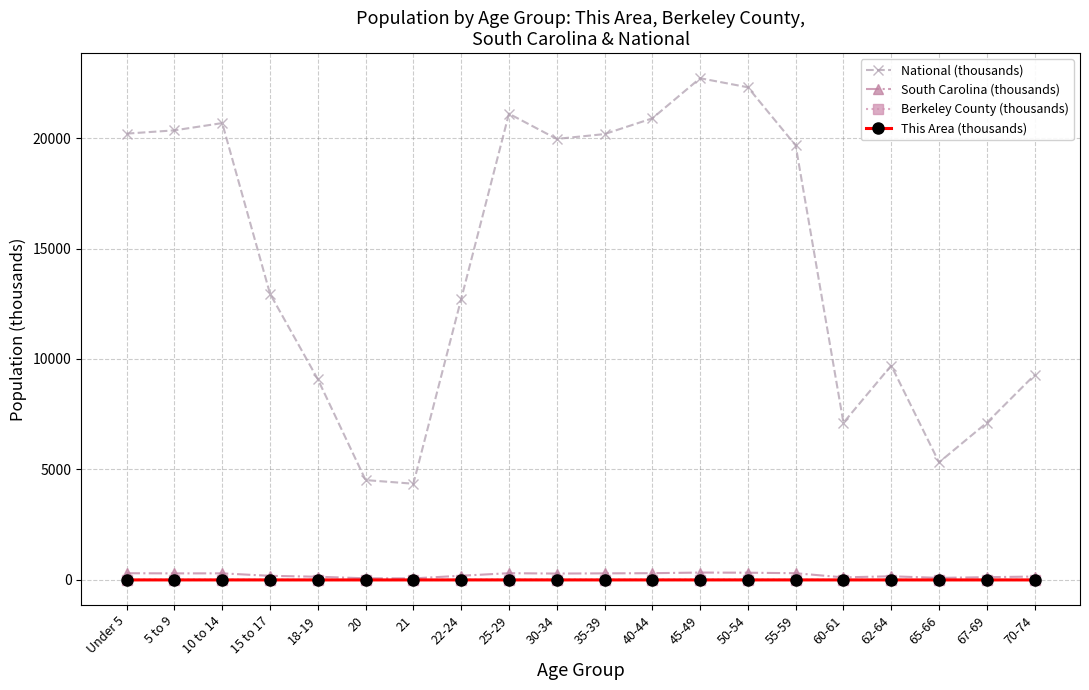

At which label does National (thousands) first exceed 19664?

Under 5